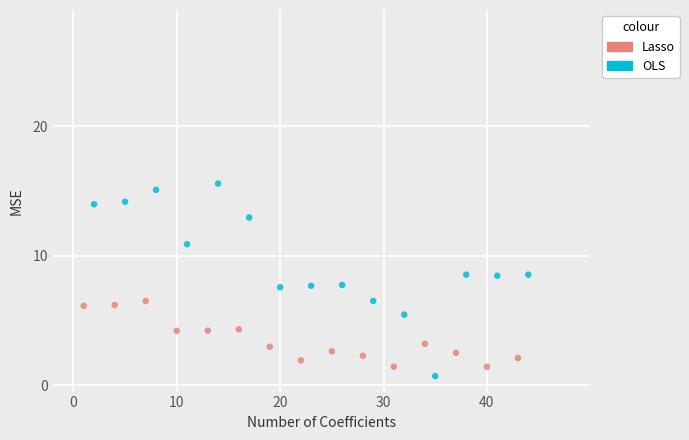

Which series contains the highest Y value?

OLS